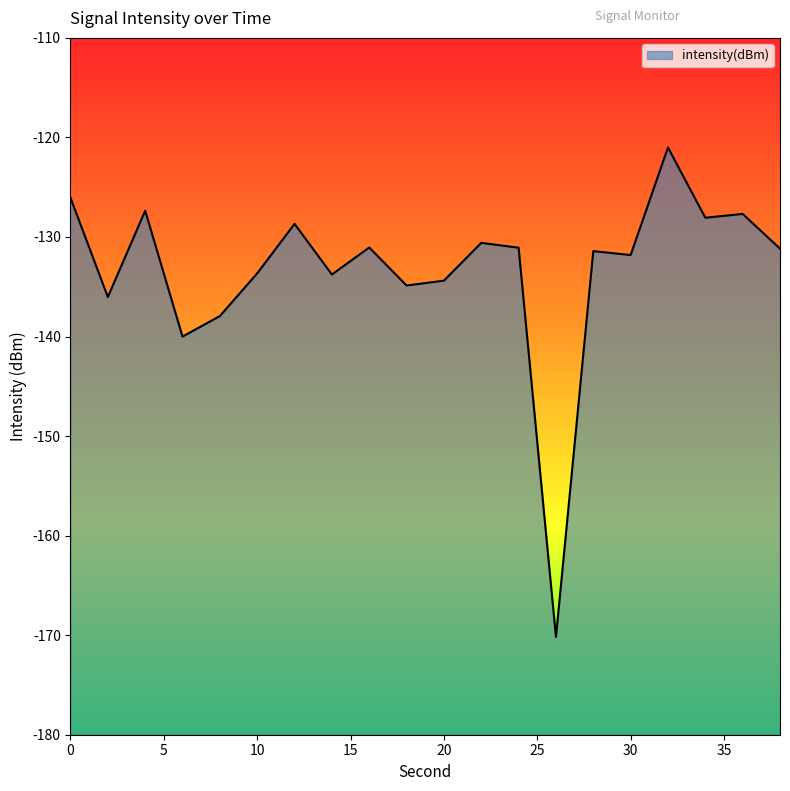

What is the greatest value displayed?

-121.0